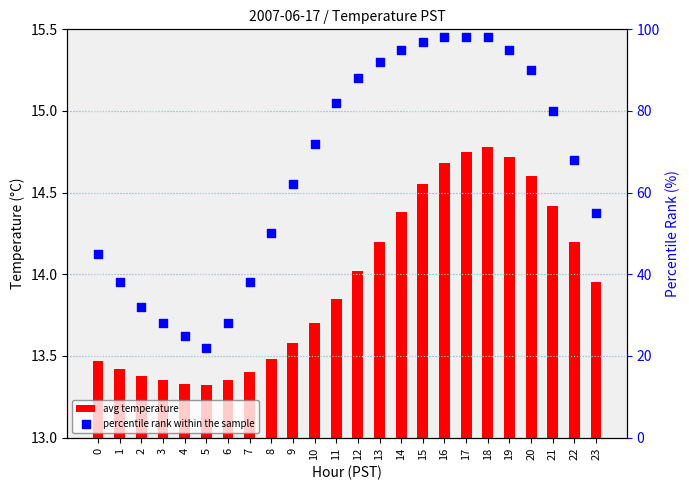

Which series has the largest Y range (max minus min)?

percentile rank within the sample